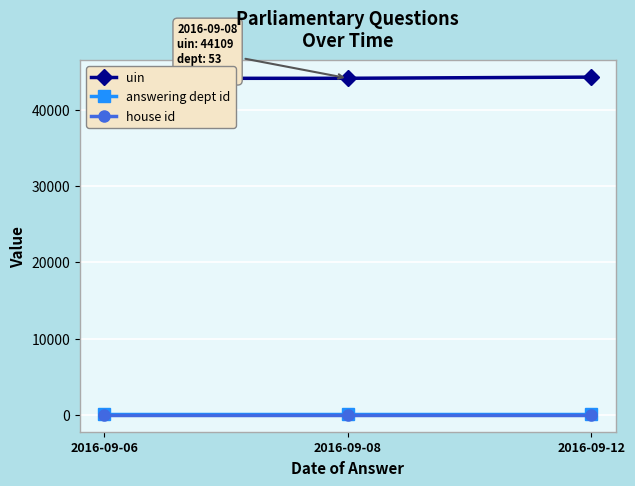

Reading left to right, list all the values displayed in this chart.

uin: 44099	44109	44263
answering dept id: 53	53	53
house id: 1	1	1